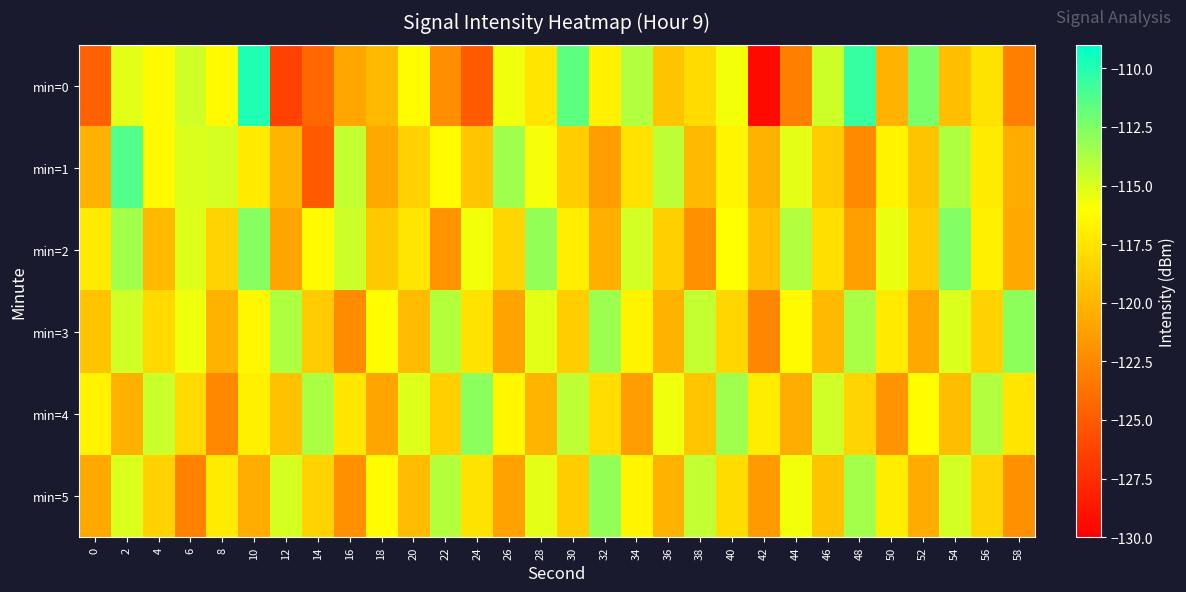

Which series has the largest total across all categories?

min=2